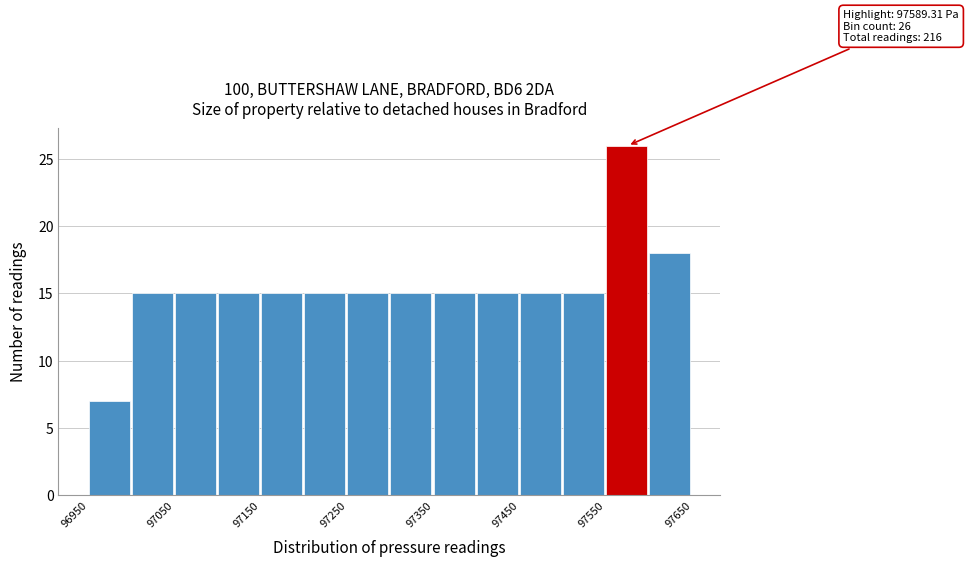

Which range on the x-axis has the tallest bar?

97550 to 97600